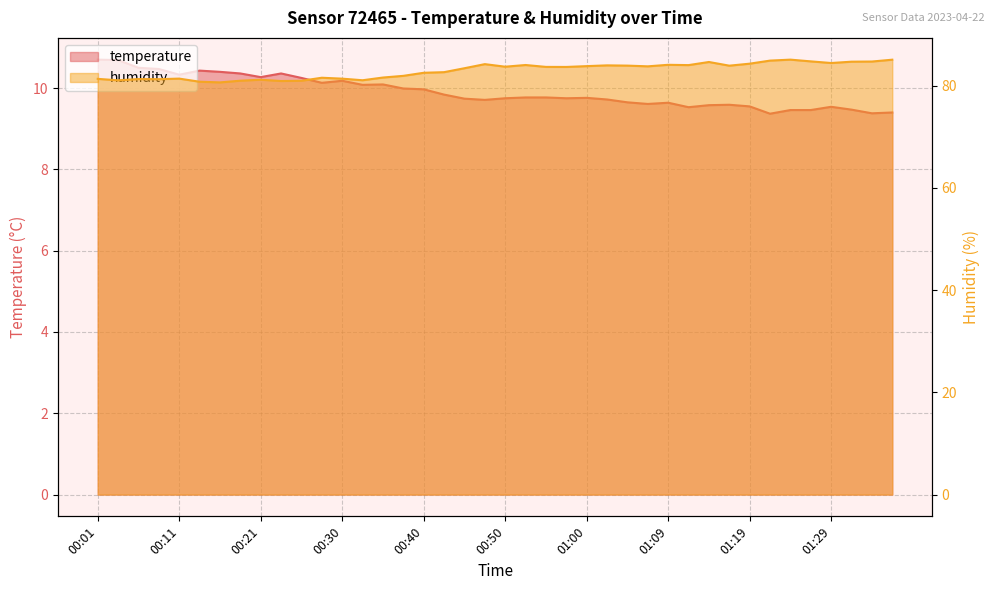

Does the chart display data point markers on the line(s)?

No